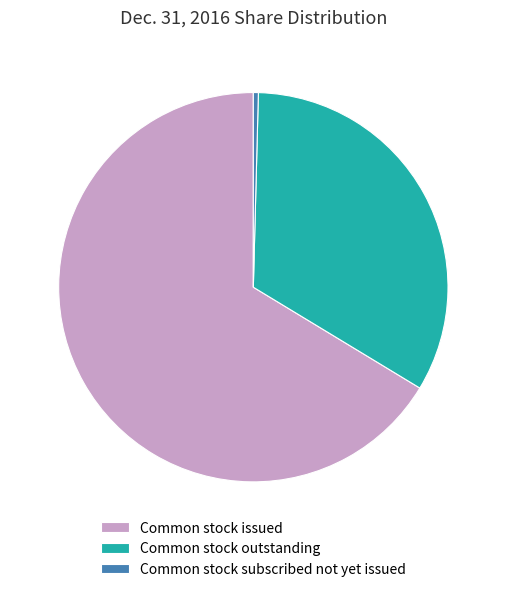

Which category has the biggest portion of the pie?

Common stock issued